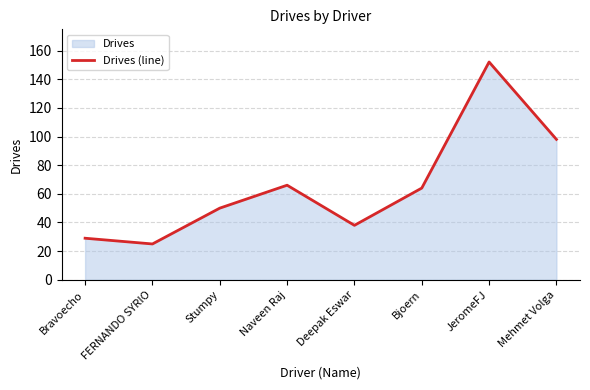

True or false: there are more than 0 points higher than both neighbors.

True